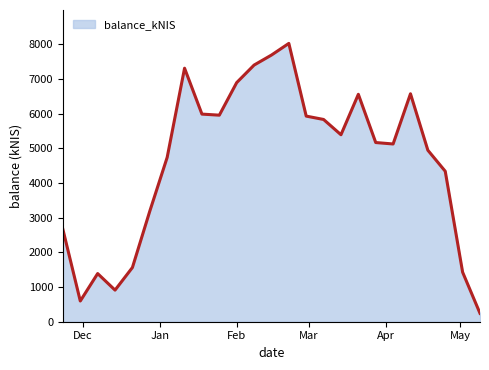

Does the chart have visible grid lines?

No